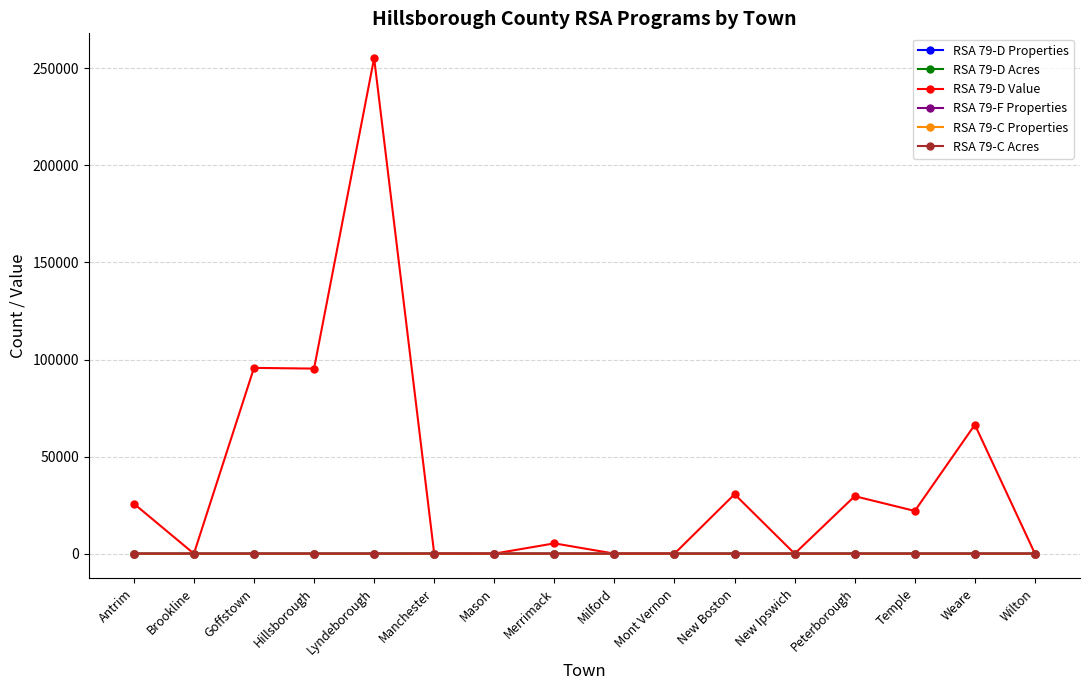

How many values in the RSA 79-C Properties series exceed 0?

6